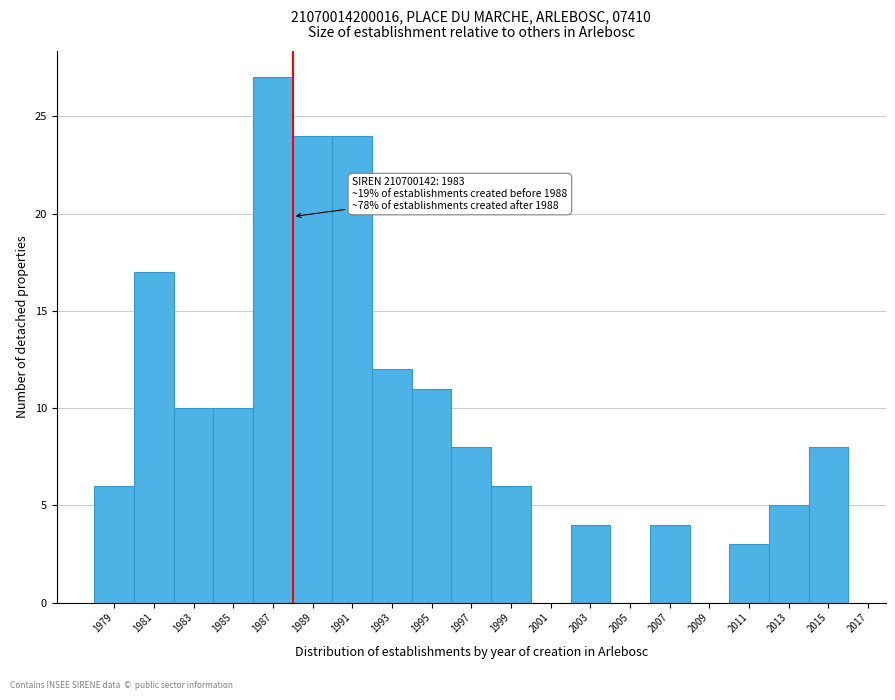

Over which range of the x-axis is the bar tallest?

1986 to 1988